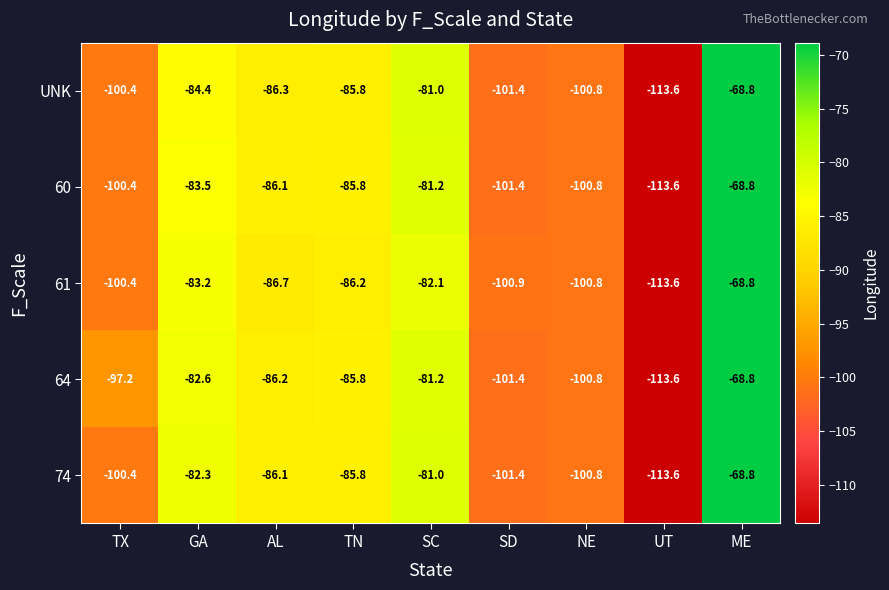

At which category is the sum across all series the highest?

ME